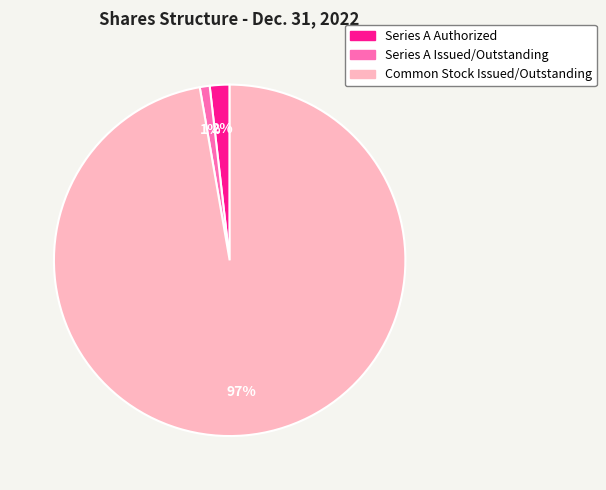

Count the number of slices in the pie.

3